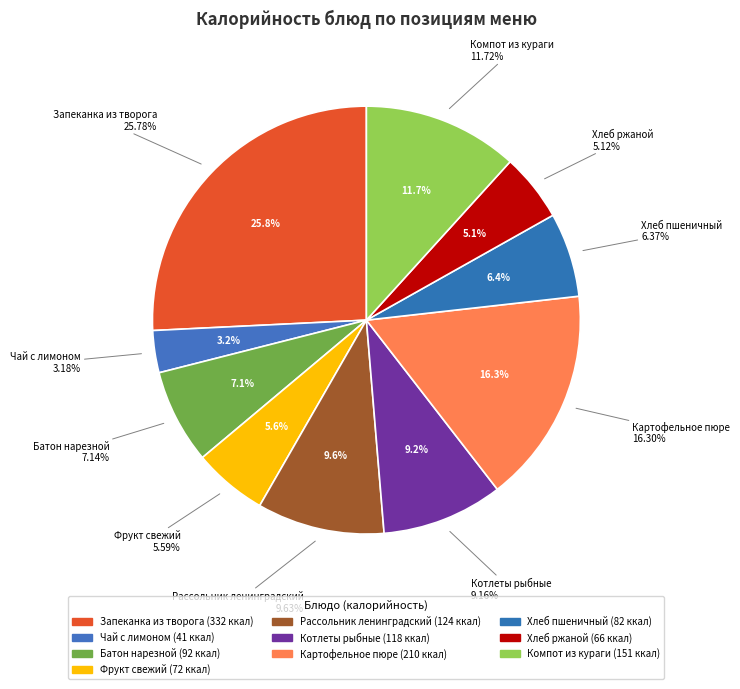

Approximately how many times larger is the value at Запеканка из творога compared to Чай с лимоном?

8.1